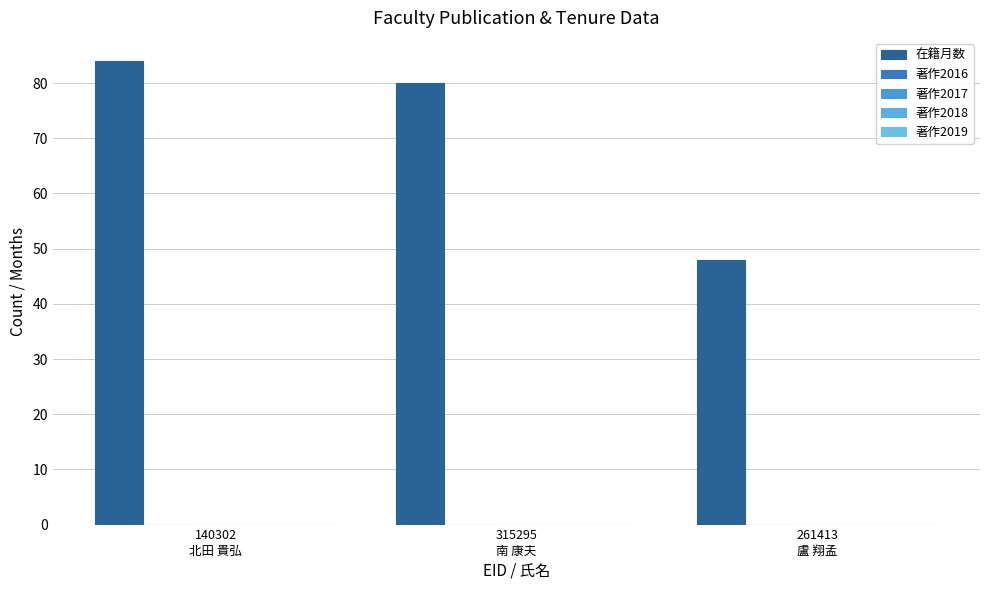

Are the bars horizontal?

No